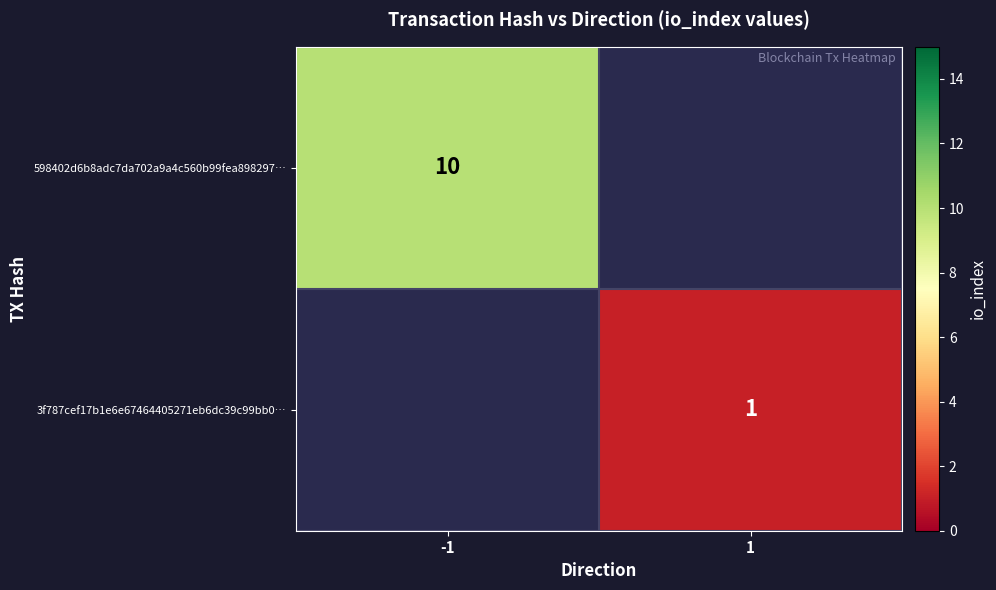

Is it true that 598402d6b8adc7da702a9a4c560b99fea898297… equals 5 at -1?

False